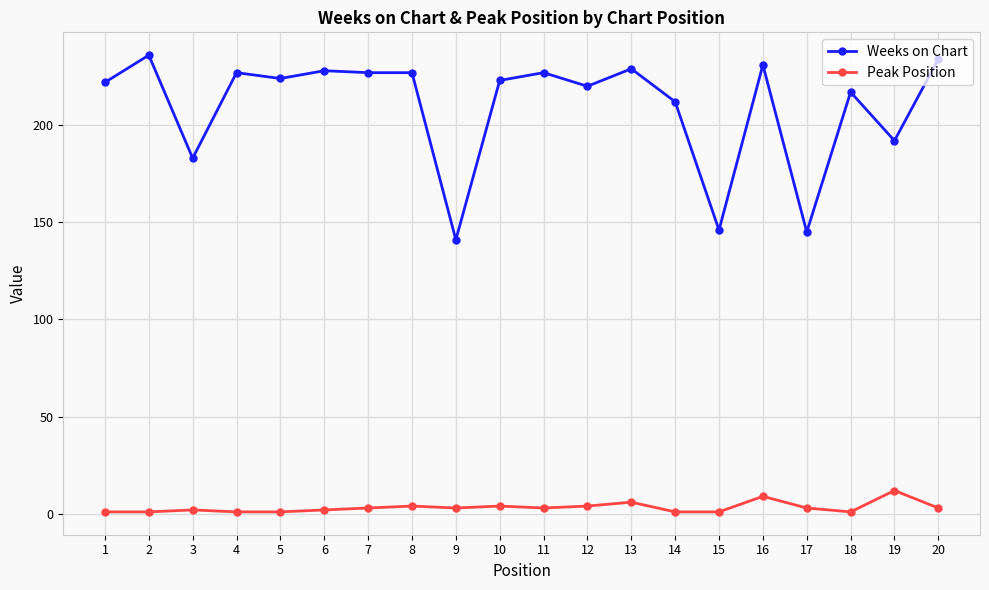

Which series has the widest spread of values?

Weeks on Chart